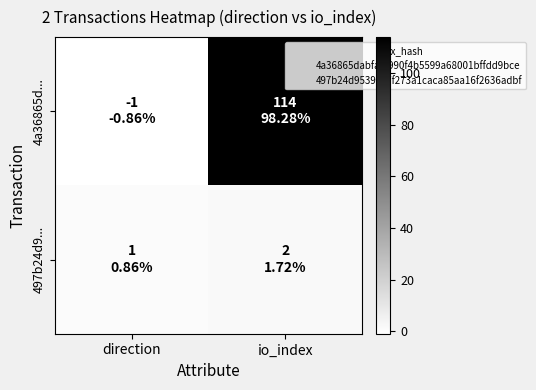

Reading left to right, transcribe all the data shown in this chart.

4a36865d...: direction=-1	io_index=114
497b24d9...: direction=1	io_index=2